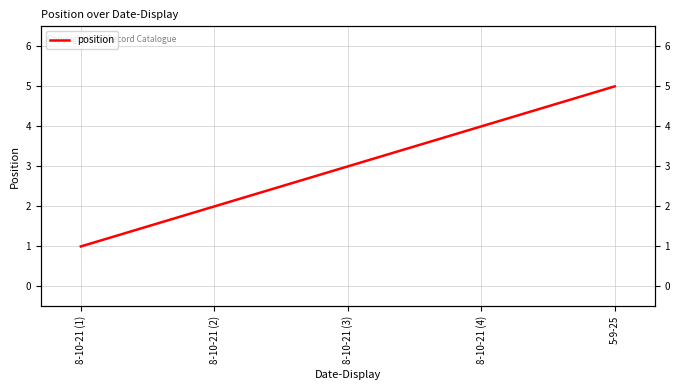

What position from the left is 8-10-21 (2)?

2